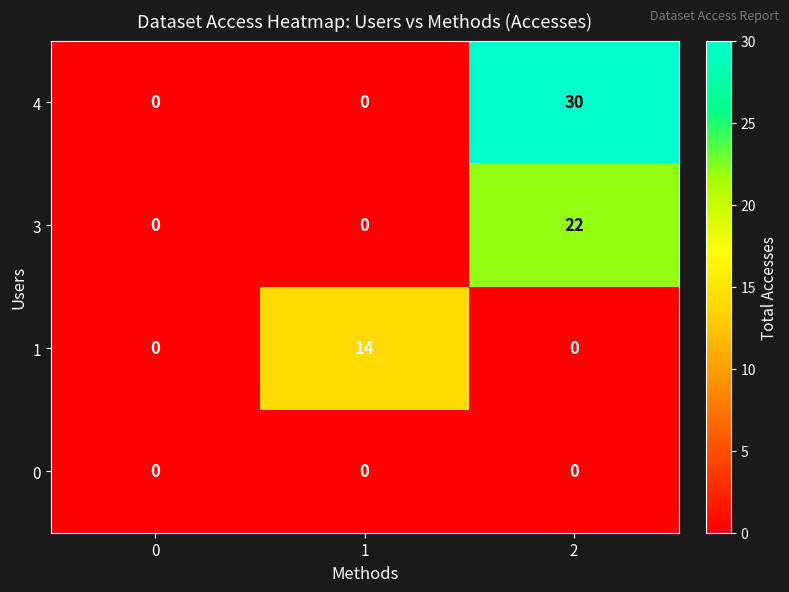

What is the total value across all series at 2?

52